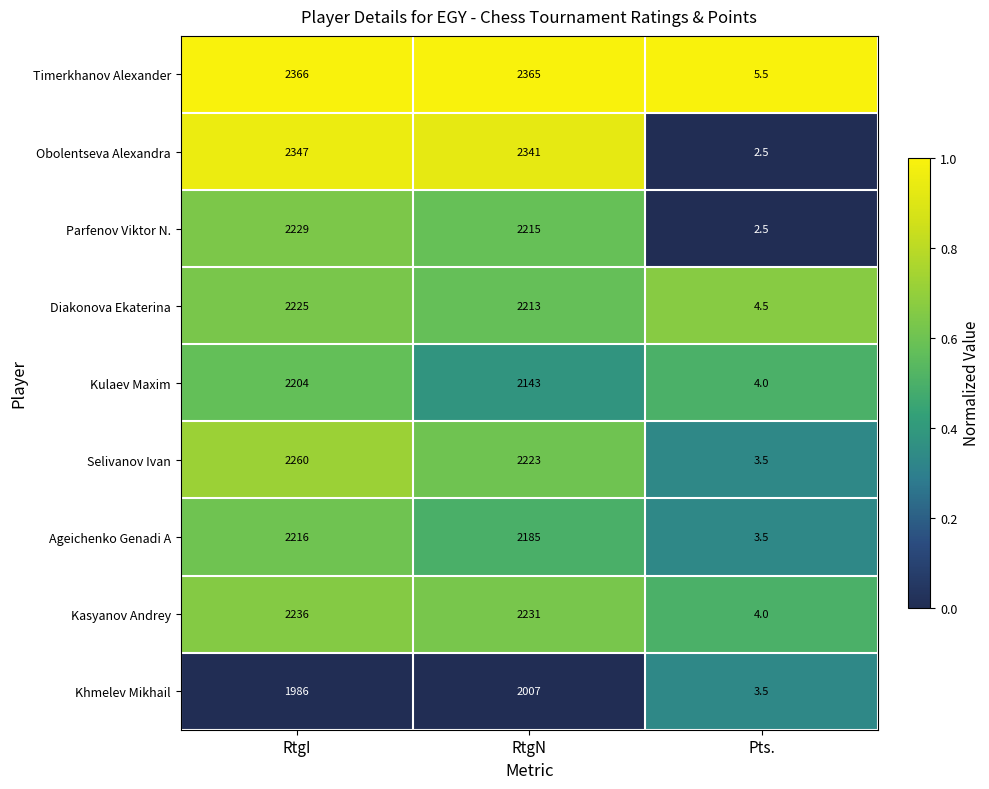

At which label does Ageichenko Genadi A first exceed 2185?

RtgI